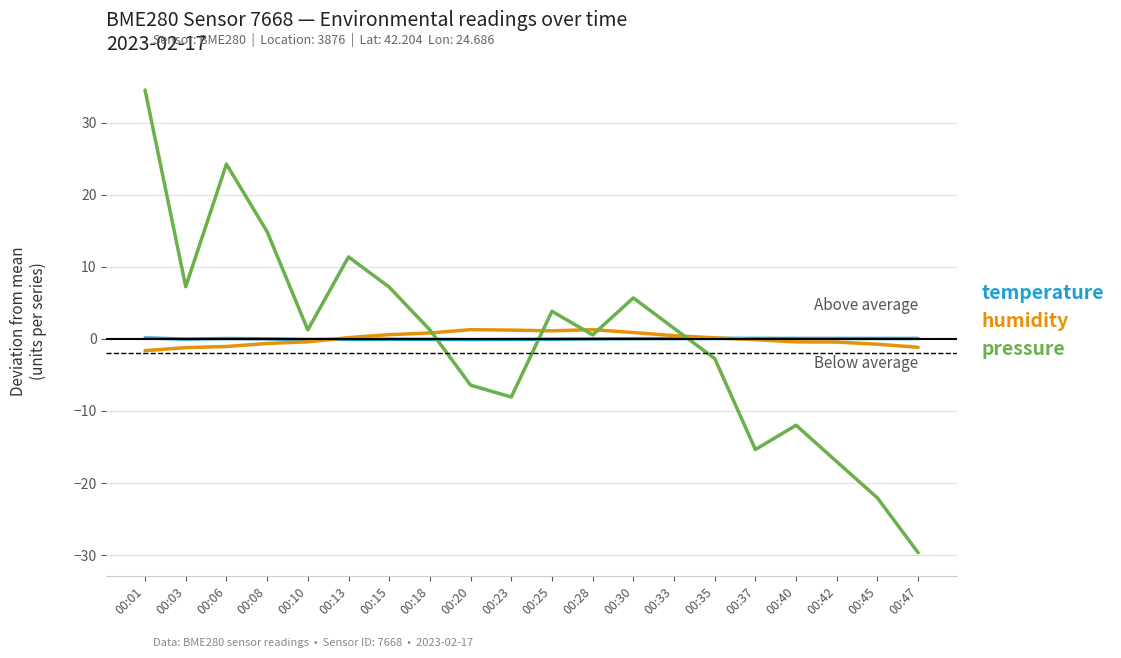

What is the total value across all series at 00:23?

-6.9